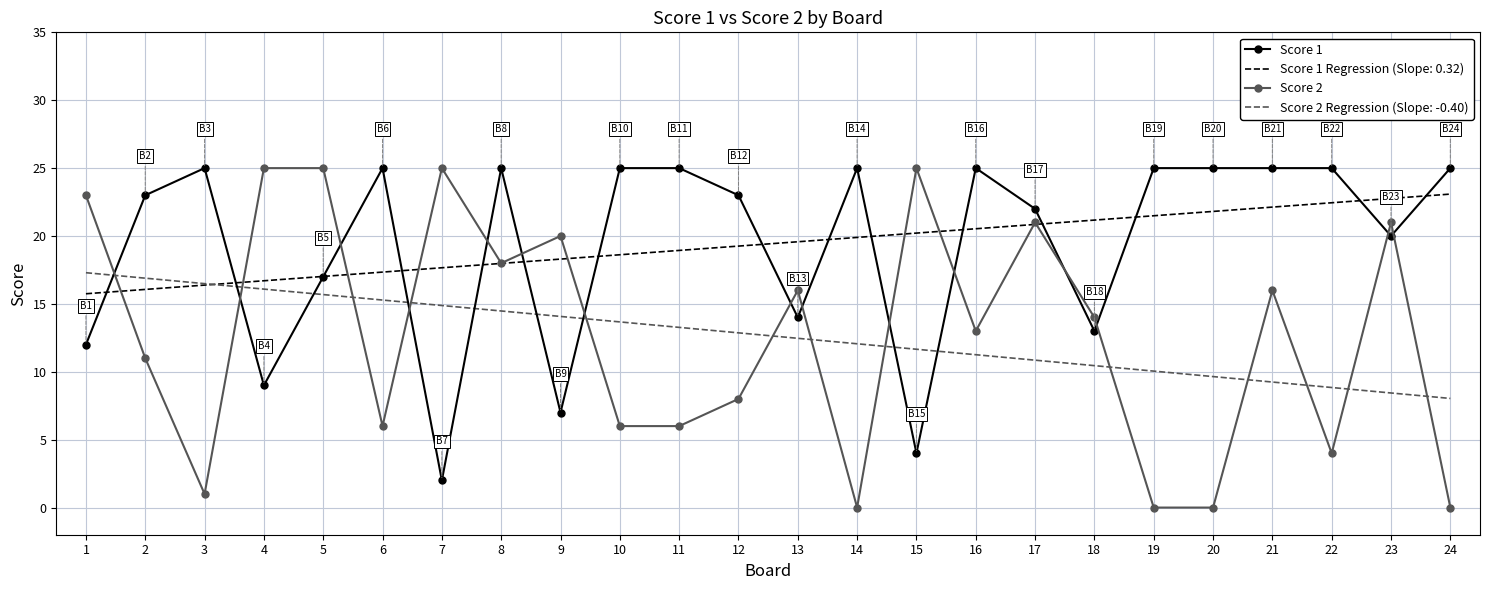

How many series are shown in this chart?

4